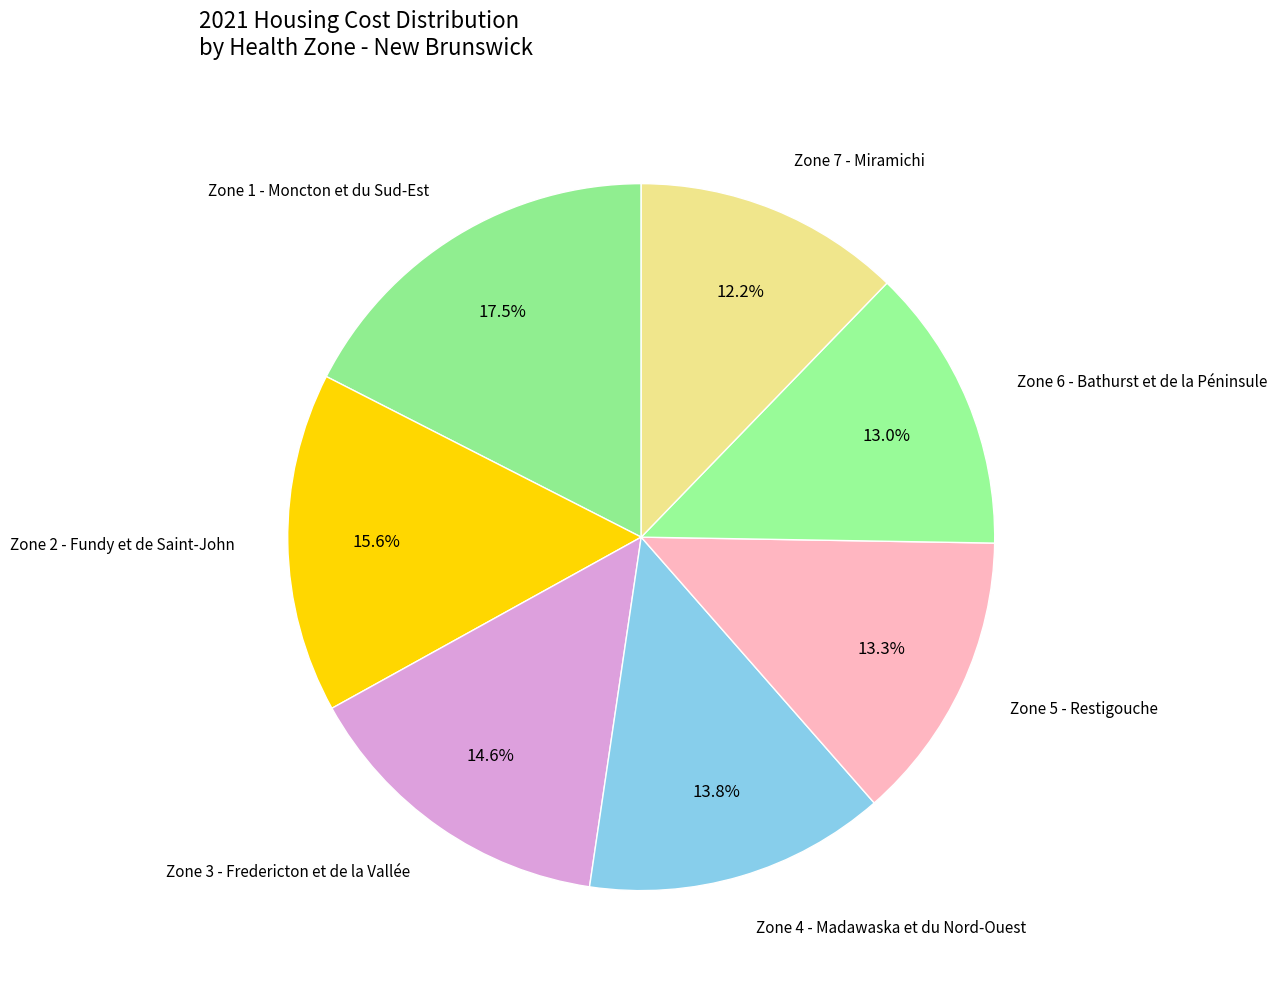

Which category has the biggest portion of the pie?

Zone 1 - Moncton et du Sud-Est